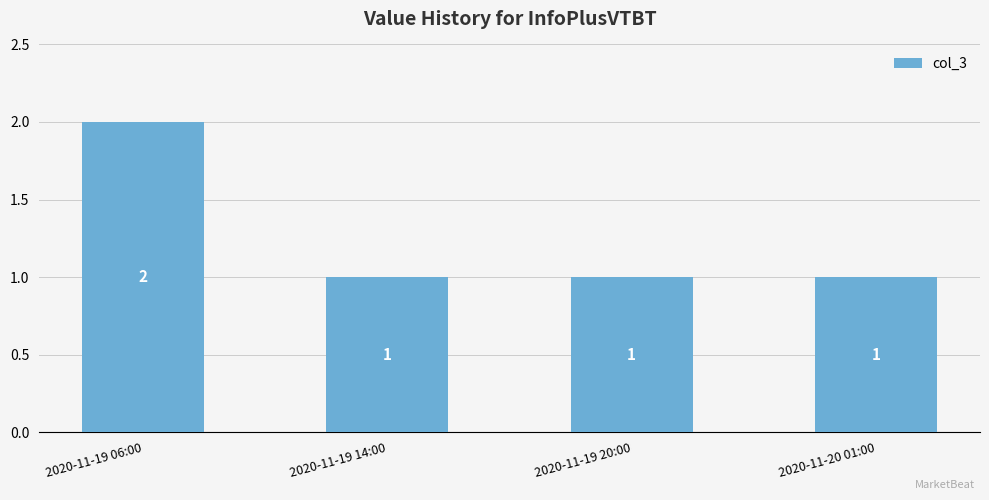

What is the sum of the values at 2020-11-19 20:00 and 2020-11-19 14:00?

2